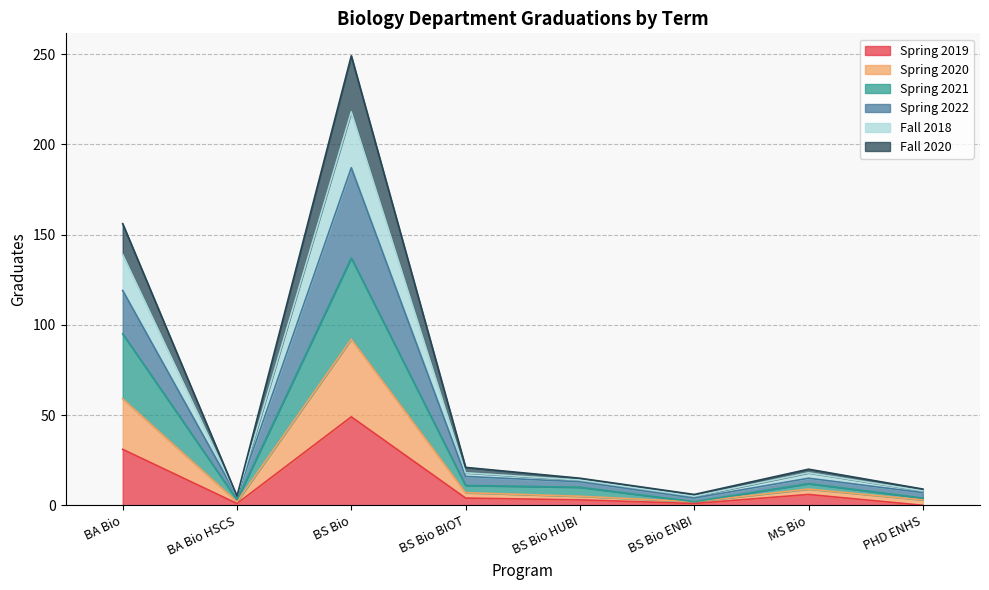

Which category has the lowest value in the Spring 2021 series?

BS Bio ENBI